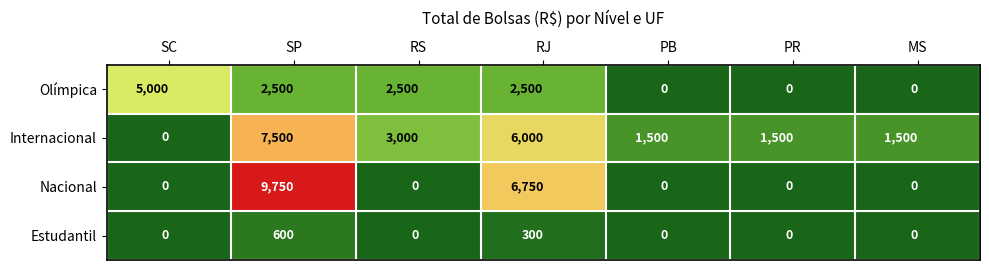

List the series in order of their peak value, highest first.

Nacional, Internacional, Olímpica, Estudantil